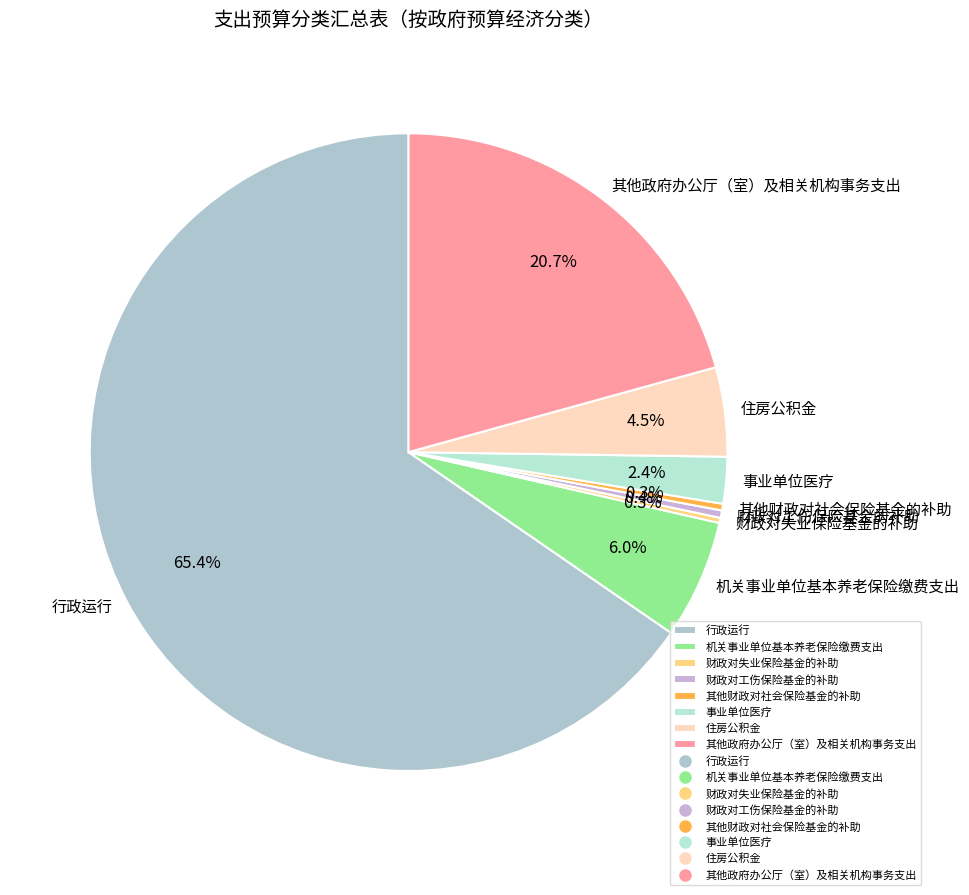

Approximately how many times larger is the value at 机关事业单位基本养老保险缴费支出 compared to 事业单位医疗?

2.5